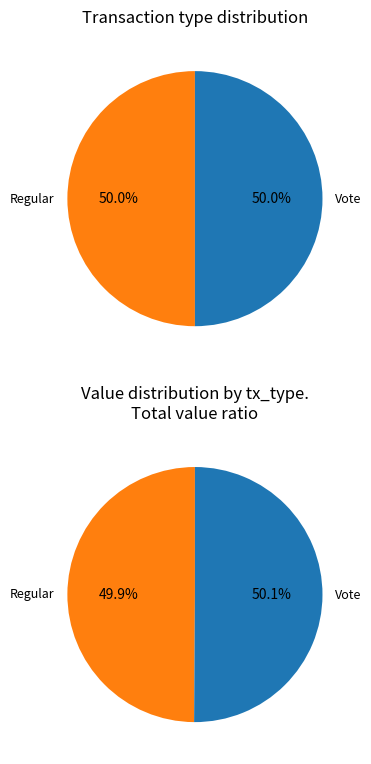

Which series has the widest spread of values?

Regular